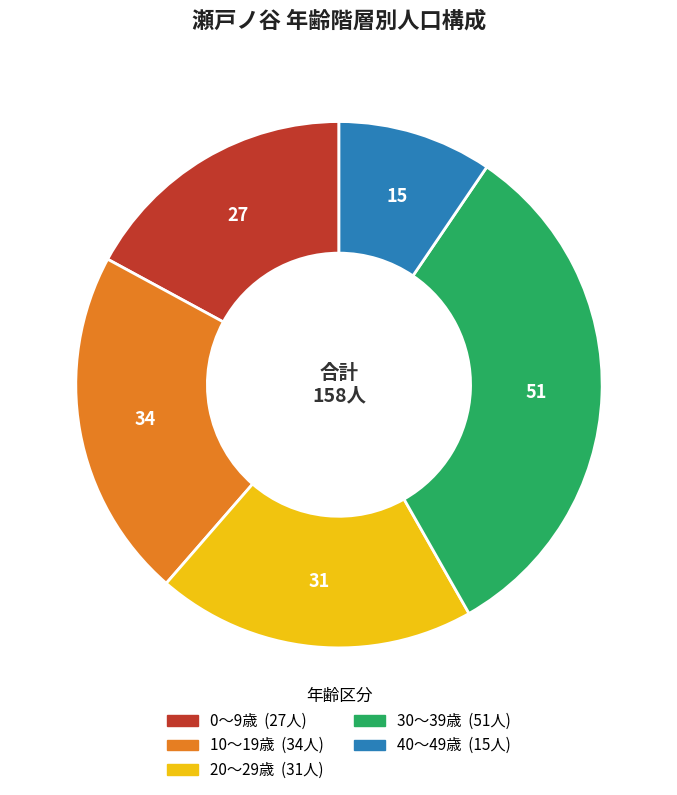

Is there any slice that represents more than half of the pie?

No